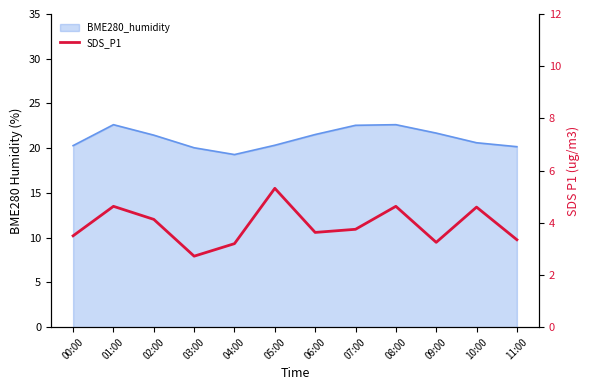

Which category has the lowest value across all series?

03:00